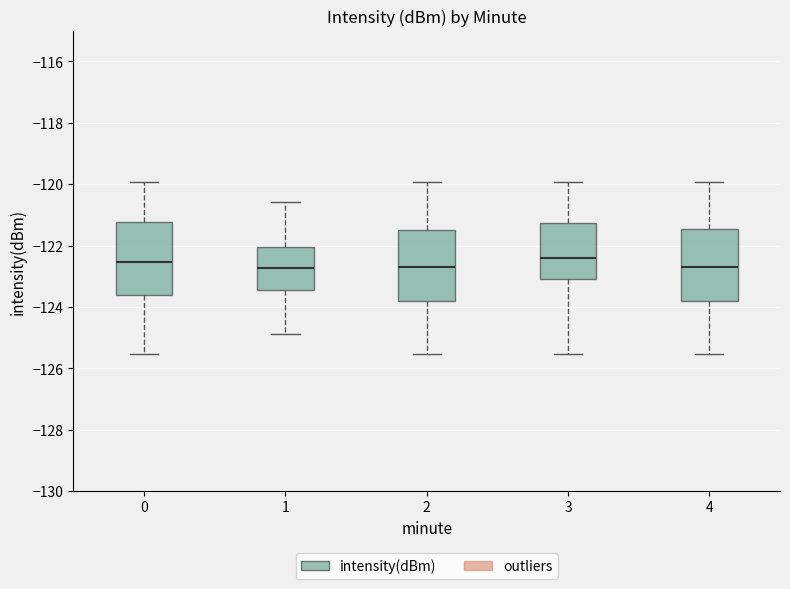

Reading left to right, read every box against the y-axis: the position of its median line, the range the box covers, and the ends of its whiskers. The values are not printed on the chart, so give them approximately, as read against the axis.

0: median -122.6, box -123.6 to -121.2, whiskers -125.6 to -120.0
1: median -122.8, box -123.4 to -122.0, whiskers -124.8 to -120.6
2: median -122.6, box -123.8 to -121.4, whiskers -125.6 to -120.0
3: median -122.4, box -123.0 to -121.2, whiskers -125.6 to -120.0
4: median -122.6, box -123.8 to -121.4, whiskers -125.6 to -120.0